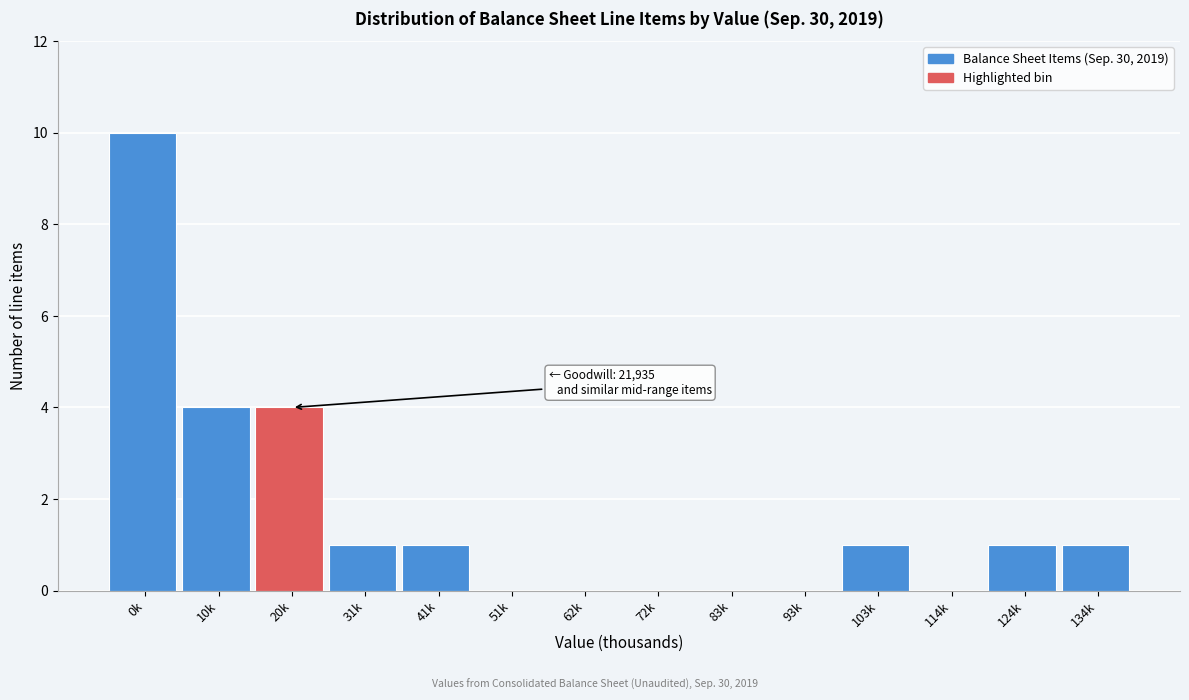

Reading left to right, what are all the values shown in this chart?

0k=10	10k=4	20k=4	31k=1	41k=1	51k=0	62k=0	72k=0	83k=0	93k=0	103k=1	114k=0	124k=1	134k=1